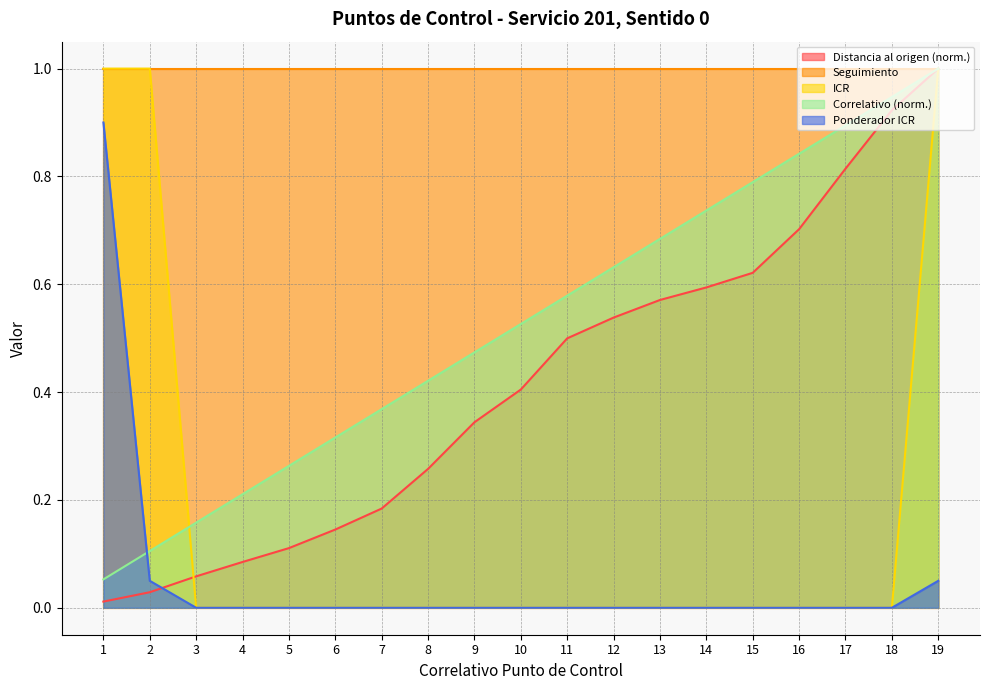

The Ponderador ICR series shows 0.6 at 9. True or false?

False